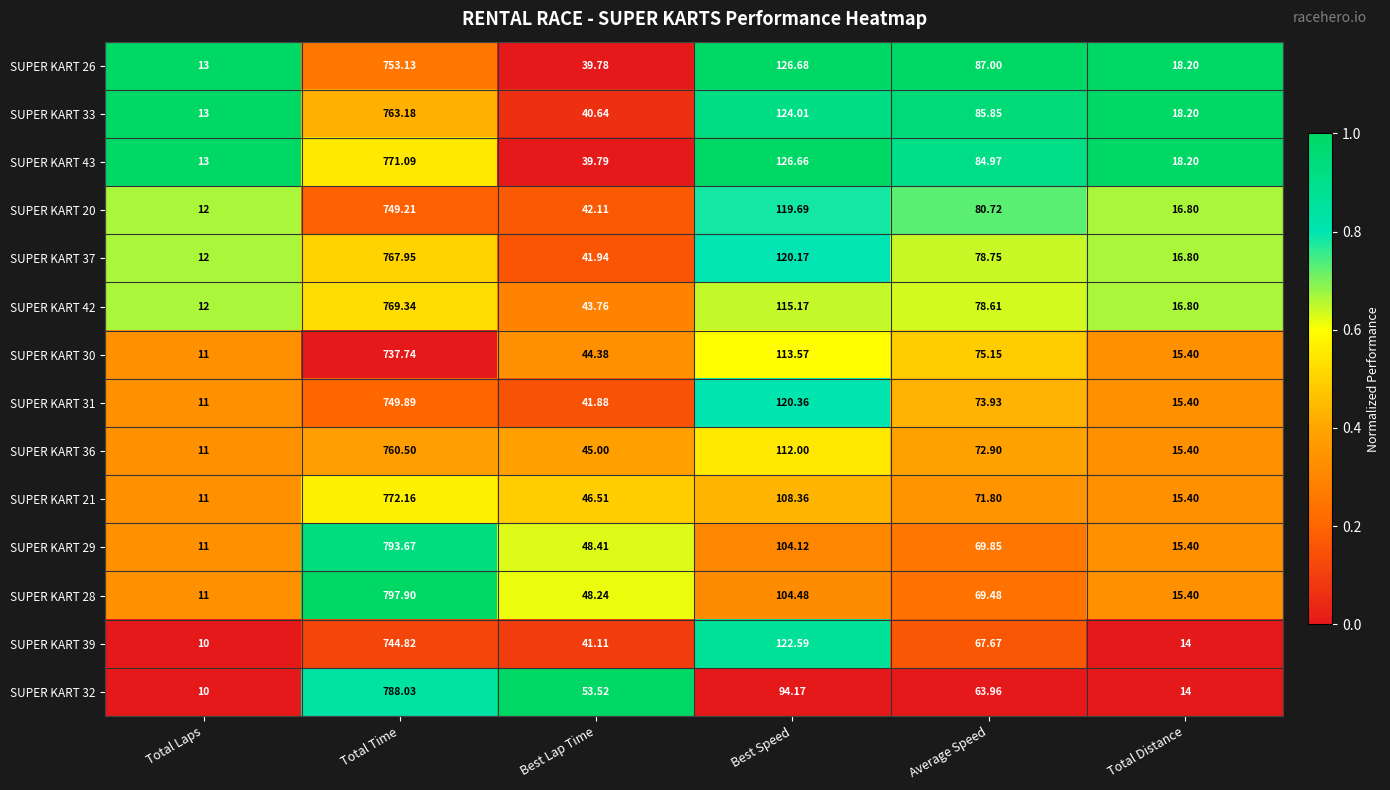

Which series has the largest total across all categories?

SUPER KART 43